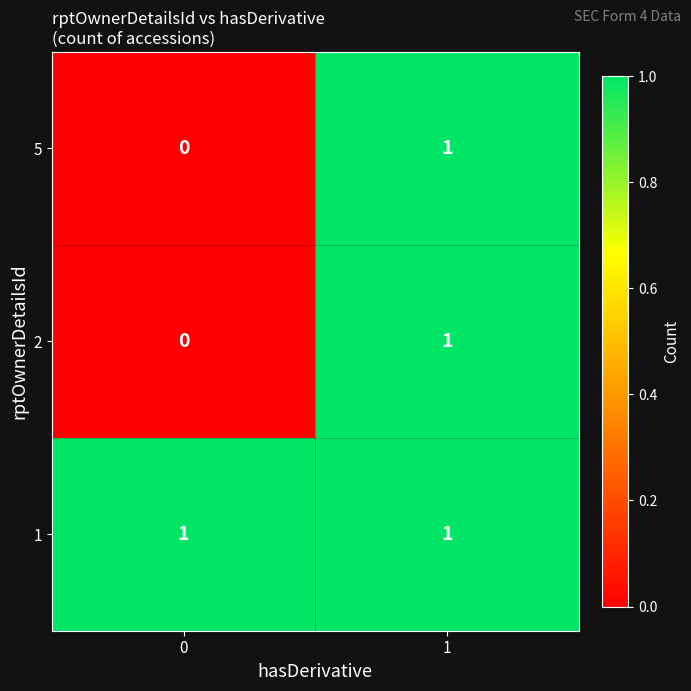

Is it true that 5 equals 1 at 0?

False